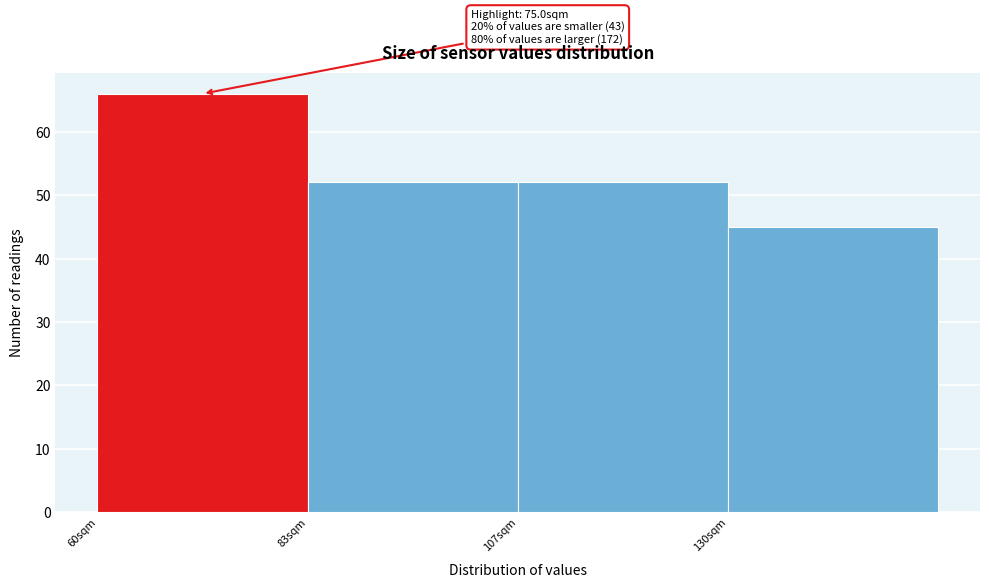

Over which range of the x-axis is the bar tallest?

60 to 85